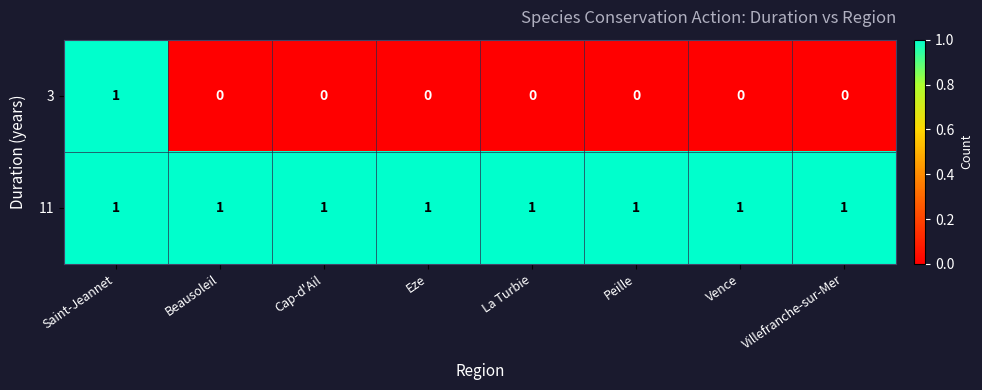

The value of 3 at Vence is 0. True or false?

True